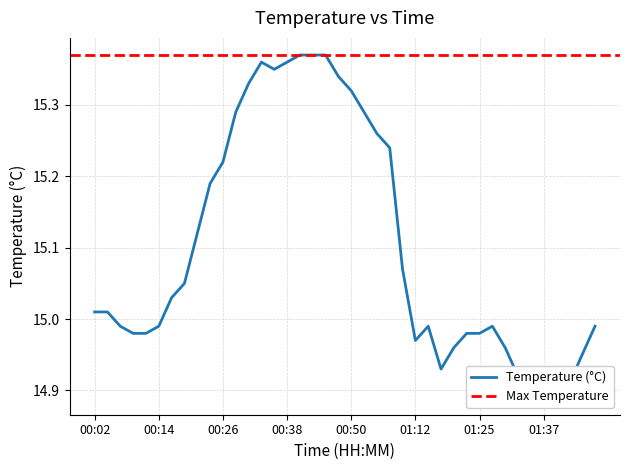

Where is the first local maximum?

00:33